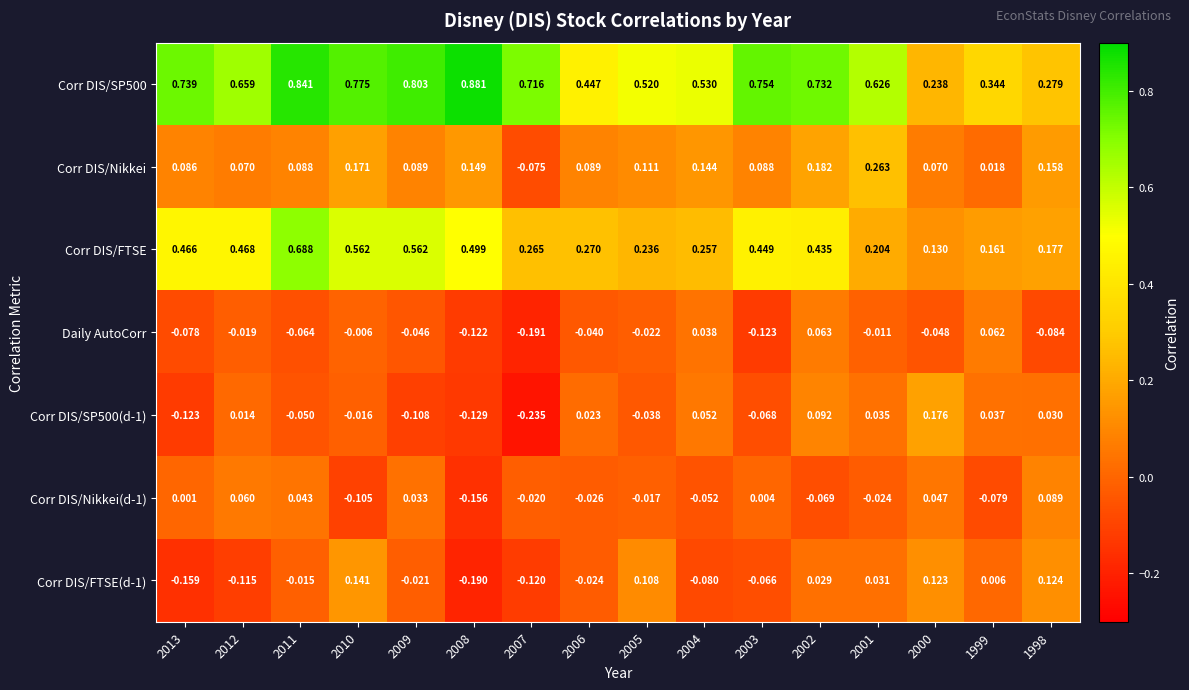

Which series changed the most between 2003 and 2002?

Daily AutoCorr